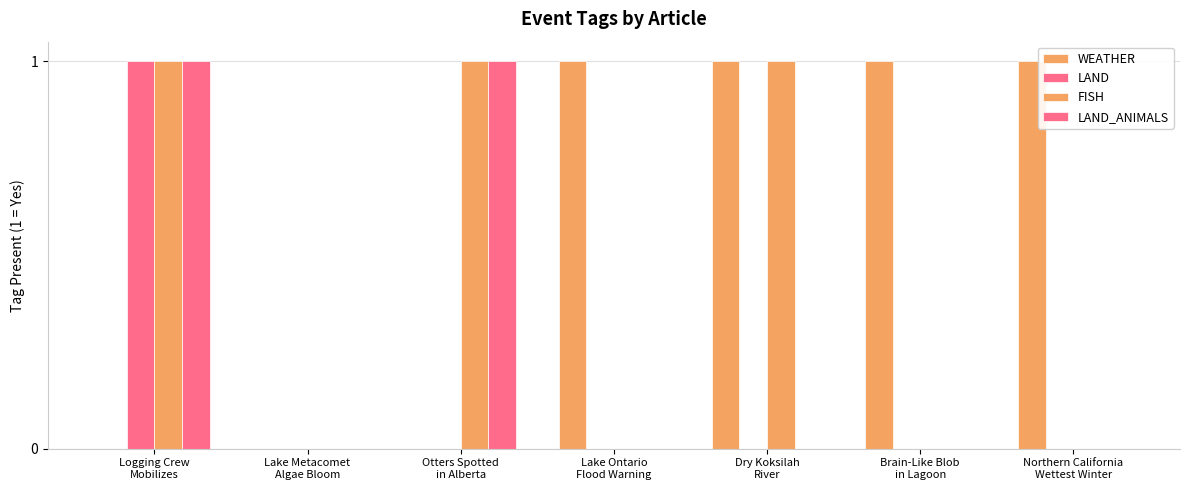

How many distinct data groups are displayed?

4